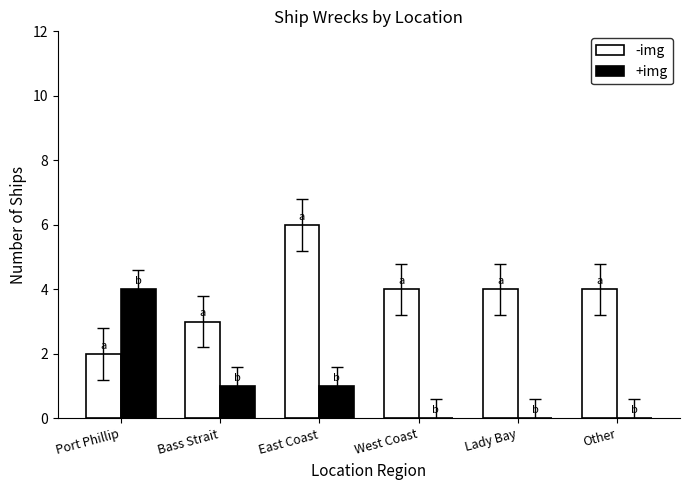

What is the total value across all series at East Coast?

7